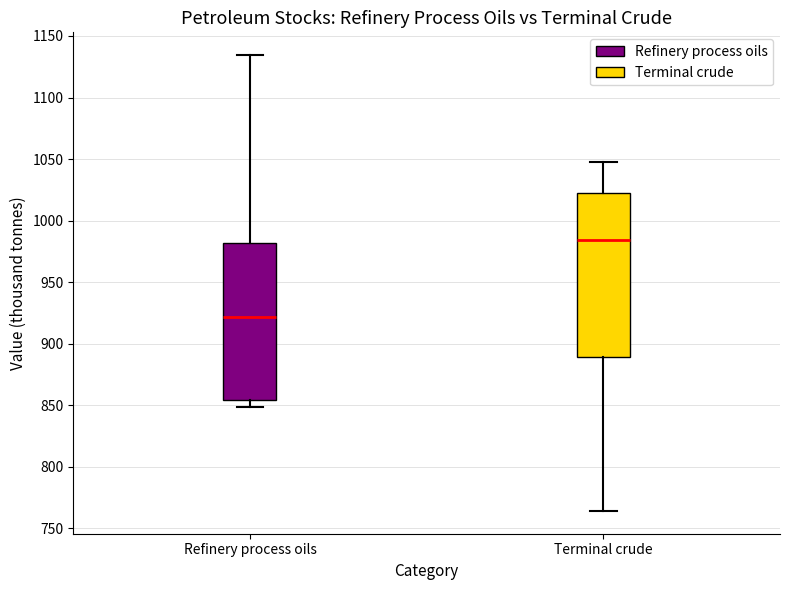

Which box has the highest median line?

Terminal crude